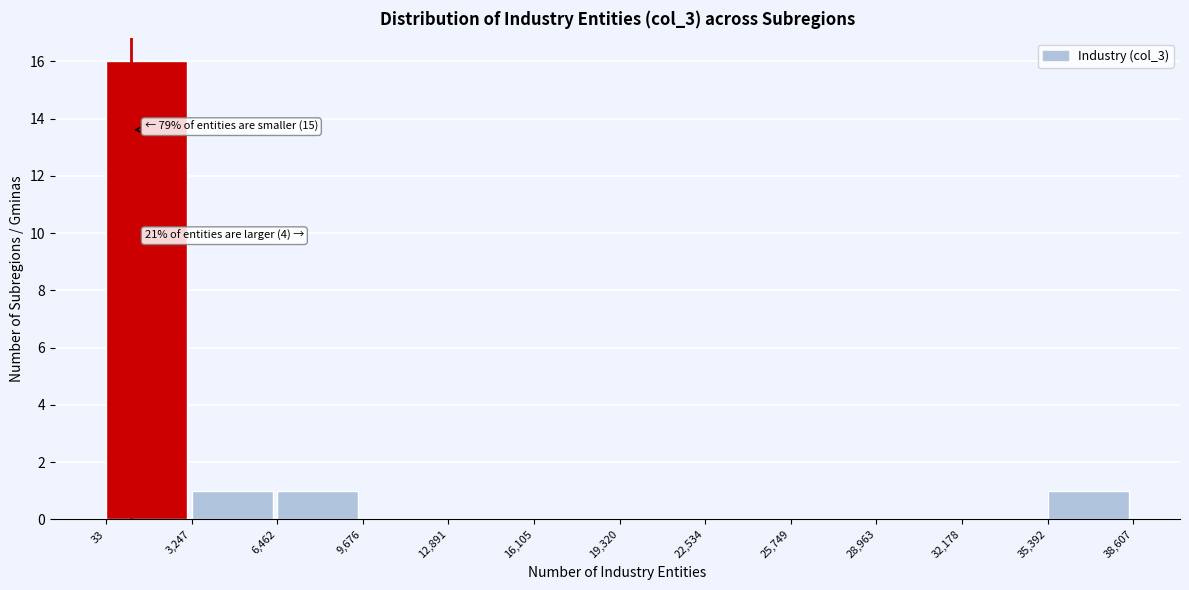

Over which range of the x-axis is the bar tallest?

33 to 3,247